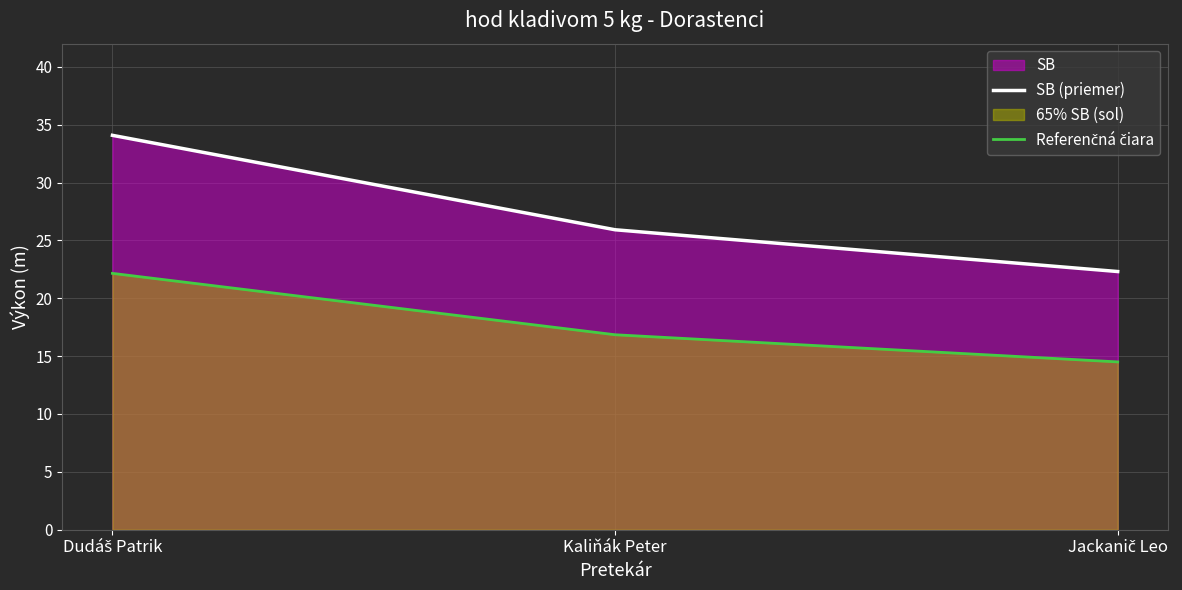

What is the value of the Referenčná čiara point at the 1st from the left?

22.2